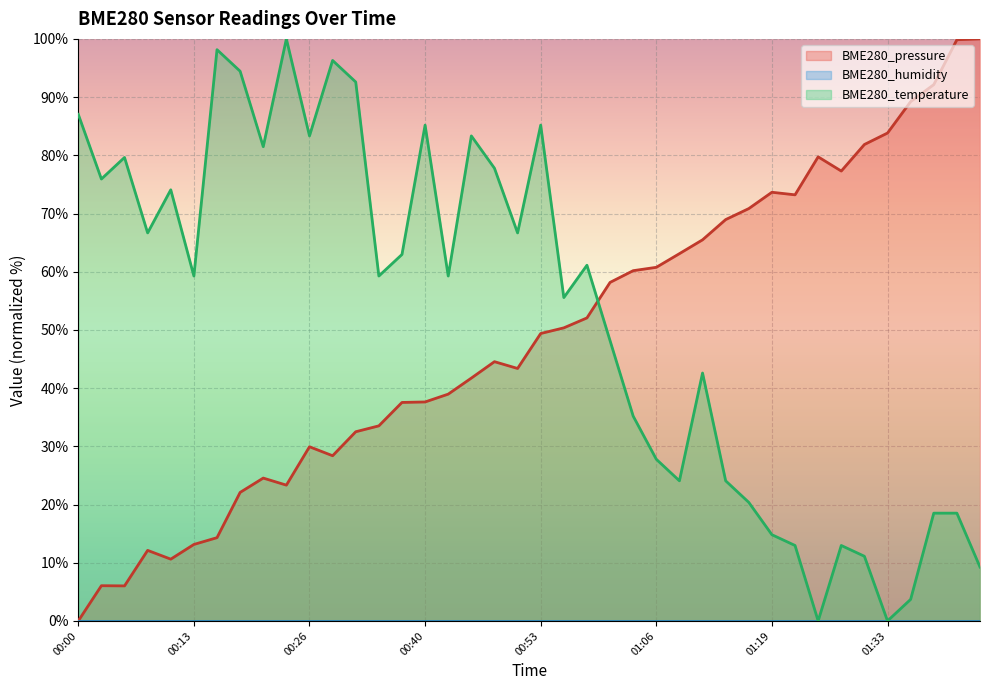

How many values in the BME280_temperature series are below 59?

18